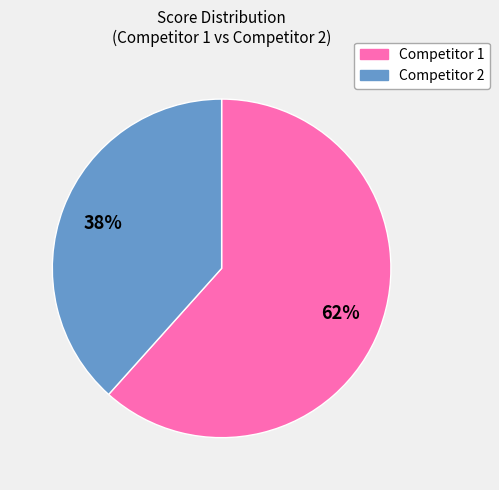

To the nearest percent, what is the average slice percentage?

50%